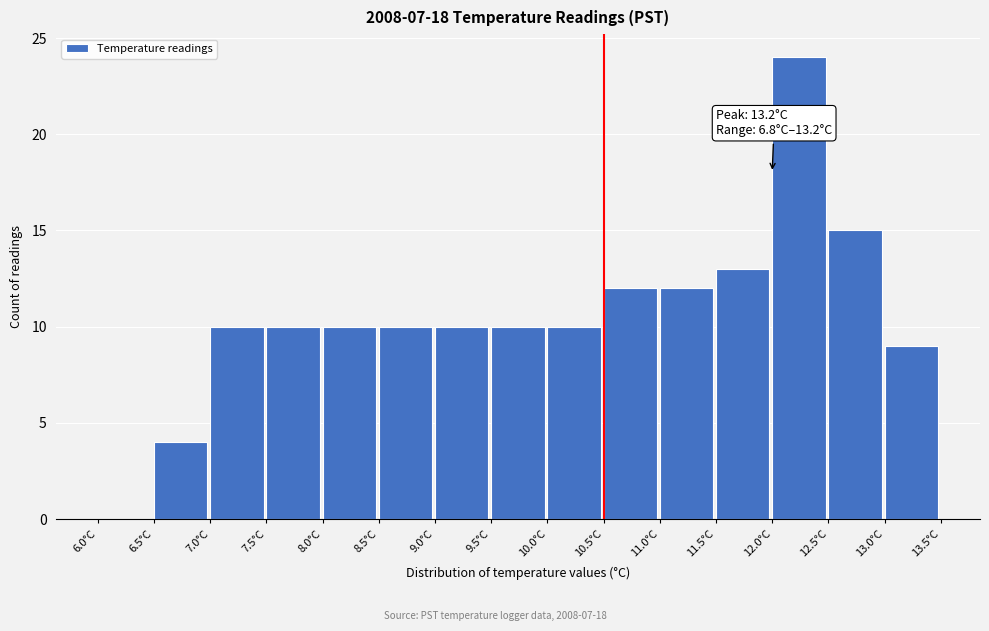

Which range on the x-axis has the tallest bar?

12.0 to 12.5